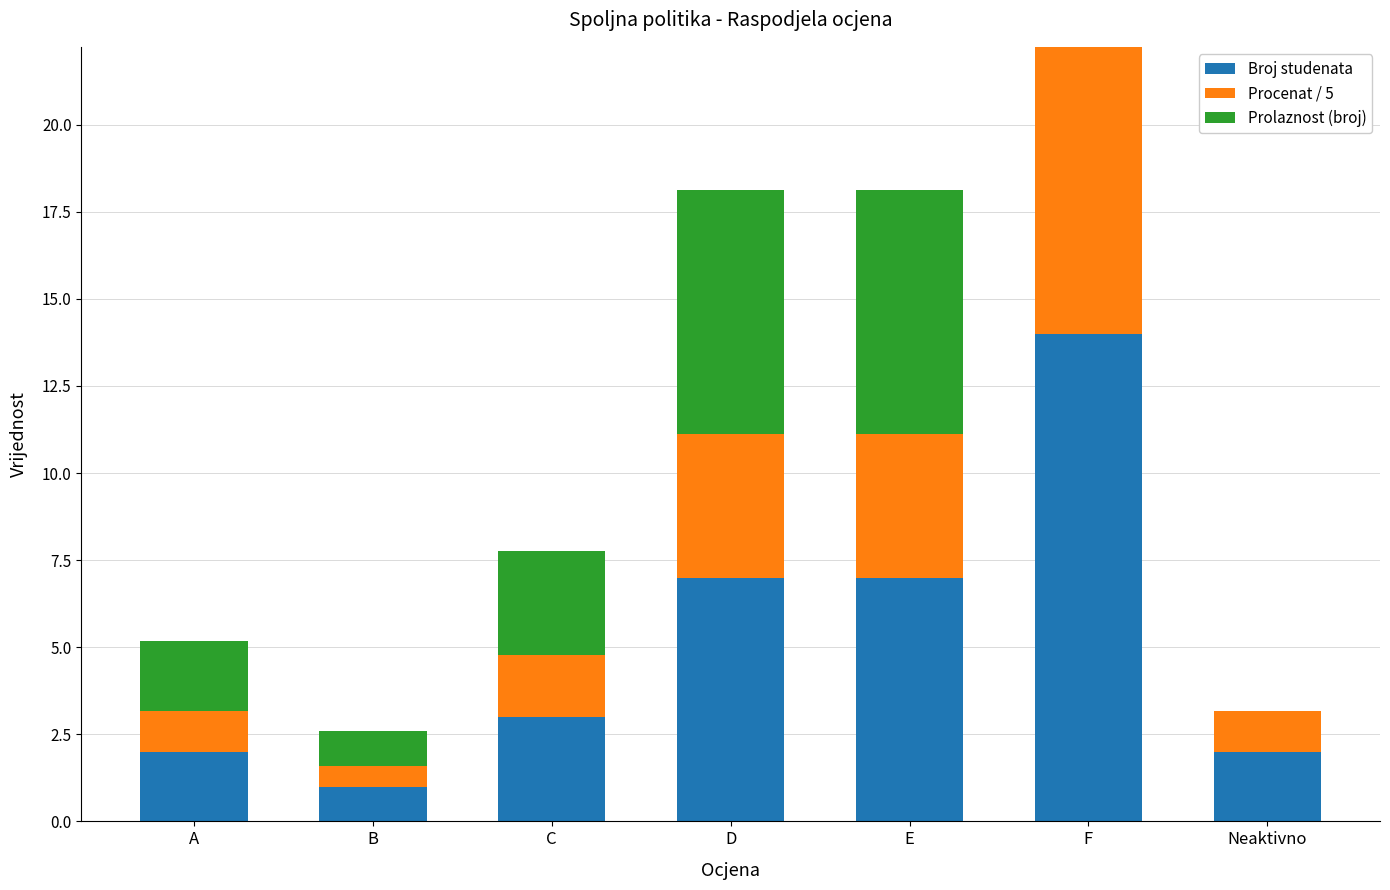

What is the sum of the Broj studenata values at D and A?

9.0